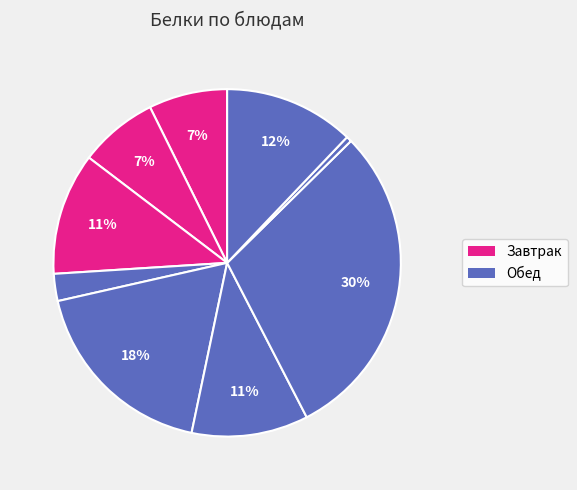

How many segments does this pie chart have?

9